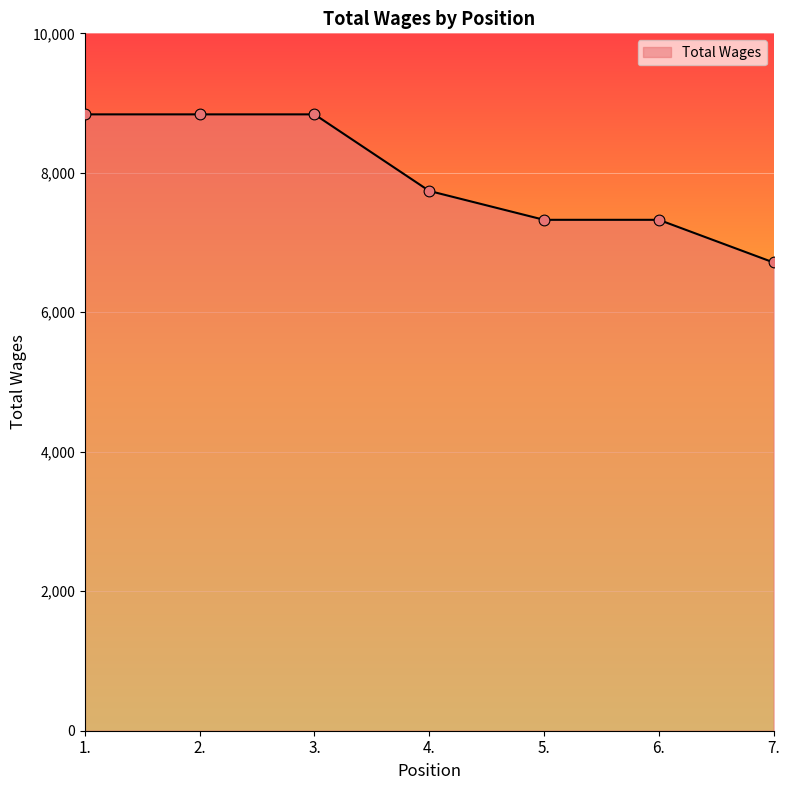

What is the change in value from 3. to 4.?

-1098